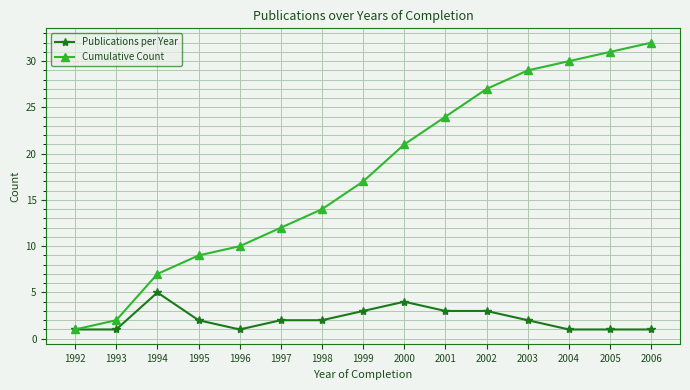

What value does the Cumulative Count series have at 2000, to the nearest 10?

20